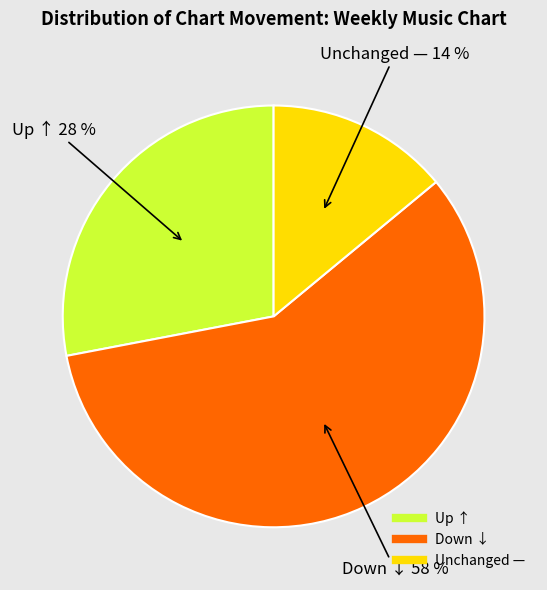

Is there a majority slice in this chart?

Yes